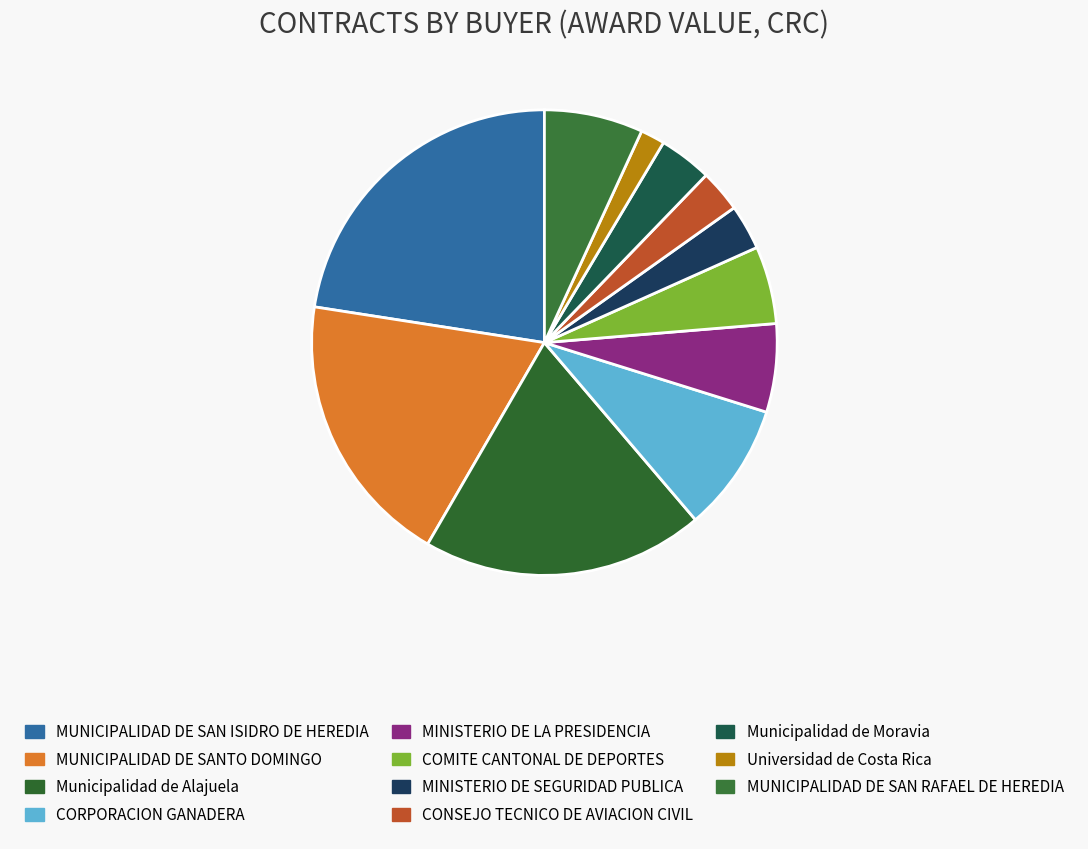

Is it true that CONSEJO TECNICO DE AVIACION CIVIL is 16% of the pie?

False